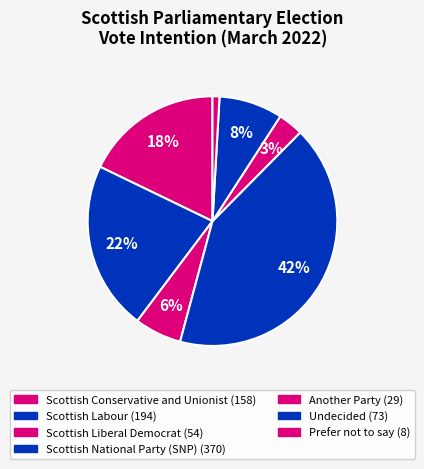

Count the number of slices in the pie.

7